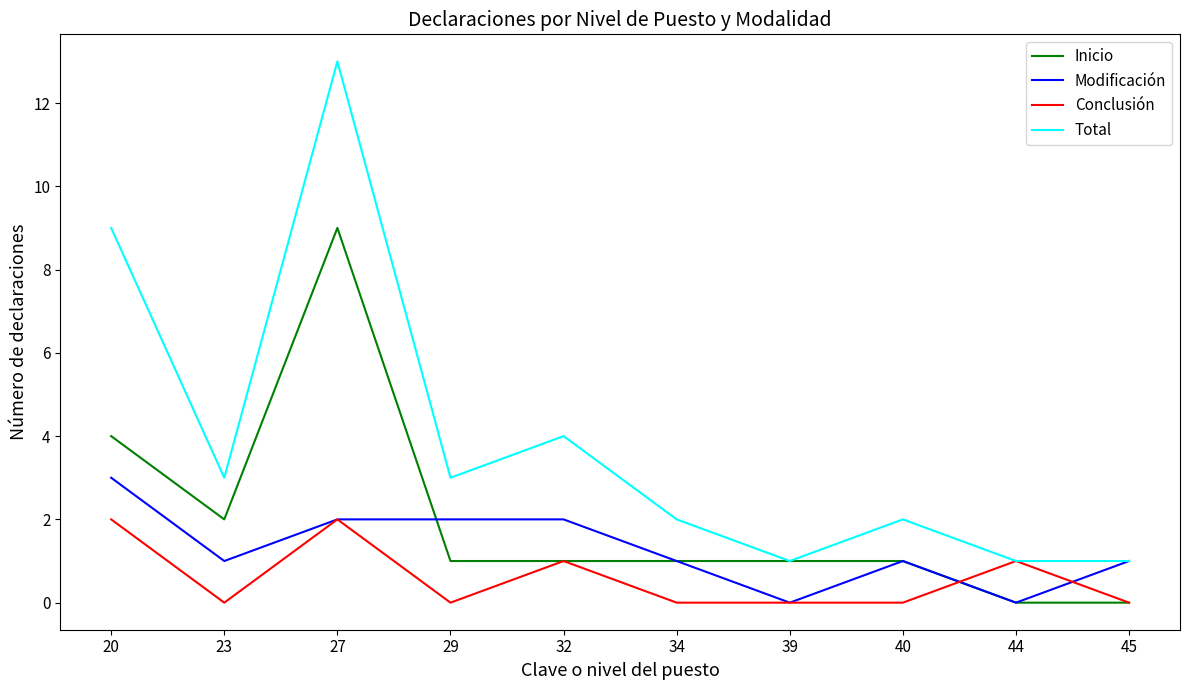

True or false: Conclusión has a value of 0 at 32.

False